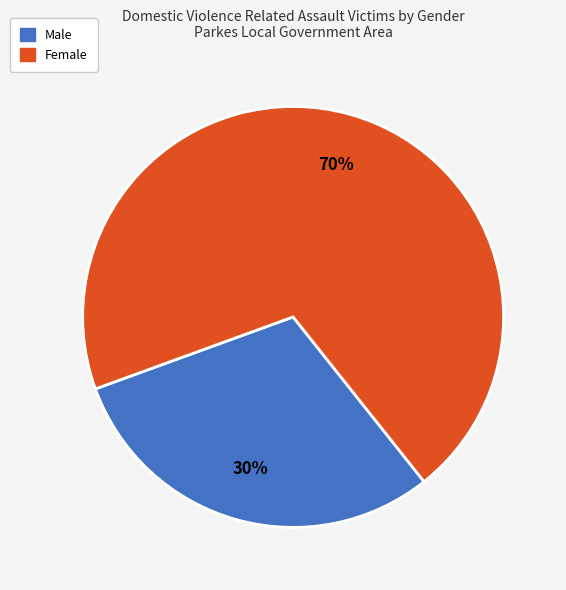

To the nearest percent, what is the difference between the largest and smallest slice percentages?

40%